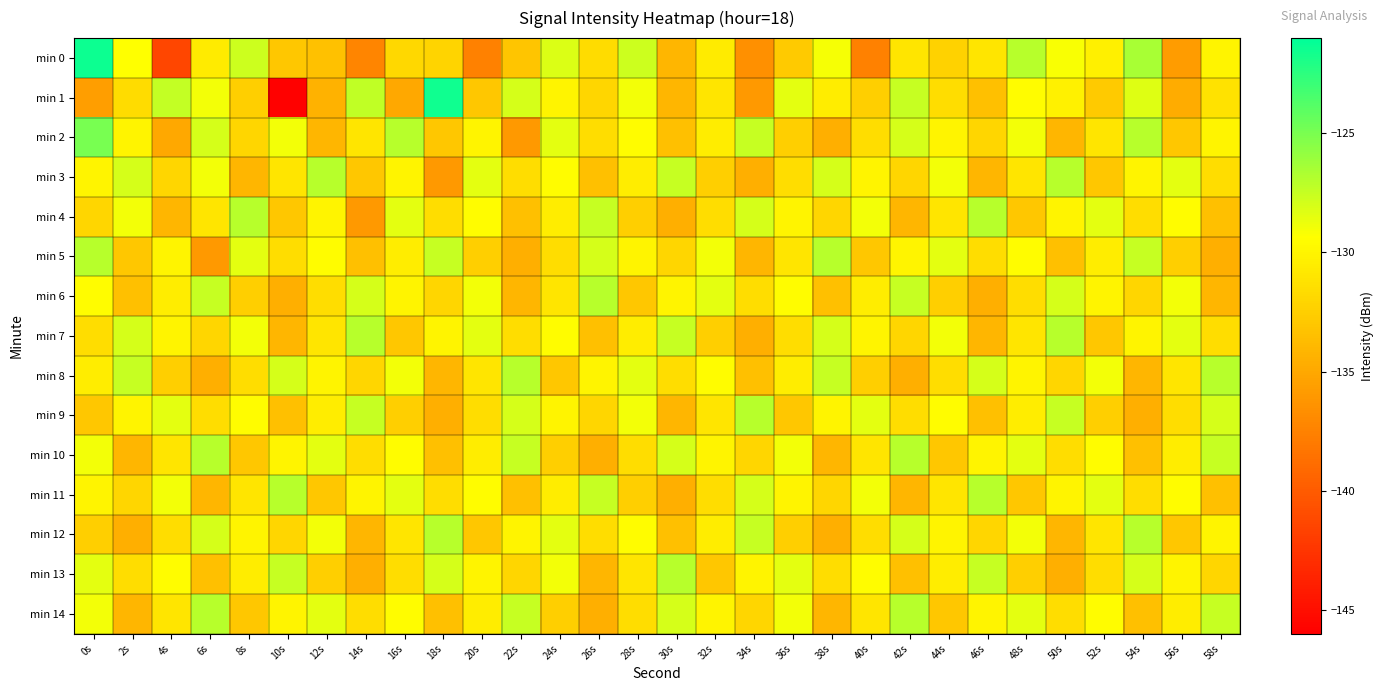

At how many categories does at least one series exceed -125?

2